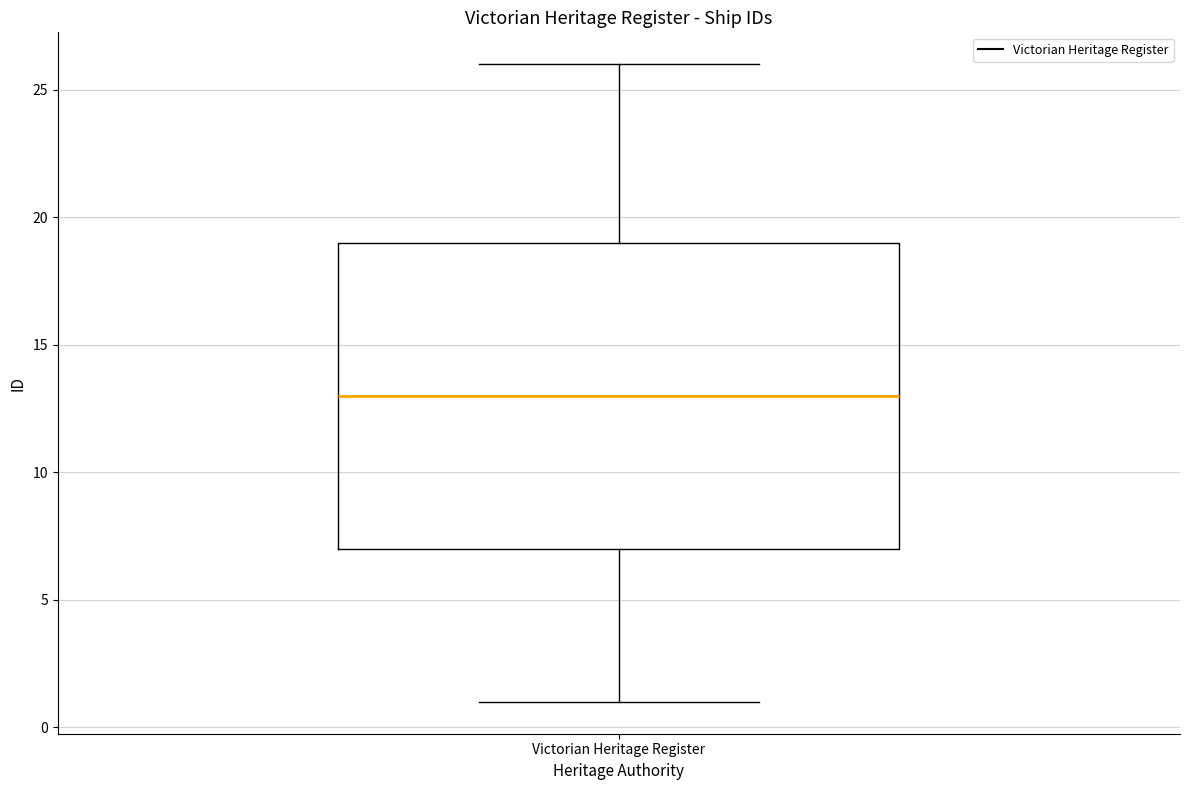

Read this box plot against the y-axis: the position of the median line, the range covered by the box, and the ends of both whiskers. The values are not printed on the chart, so give them approximately, as read against the axis.

median 13, box 7 to 19, whiskers 1 to 26